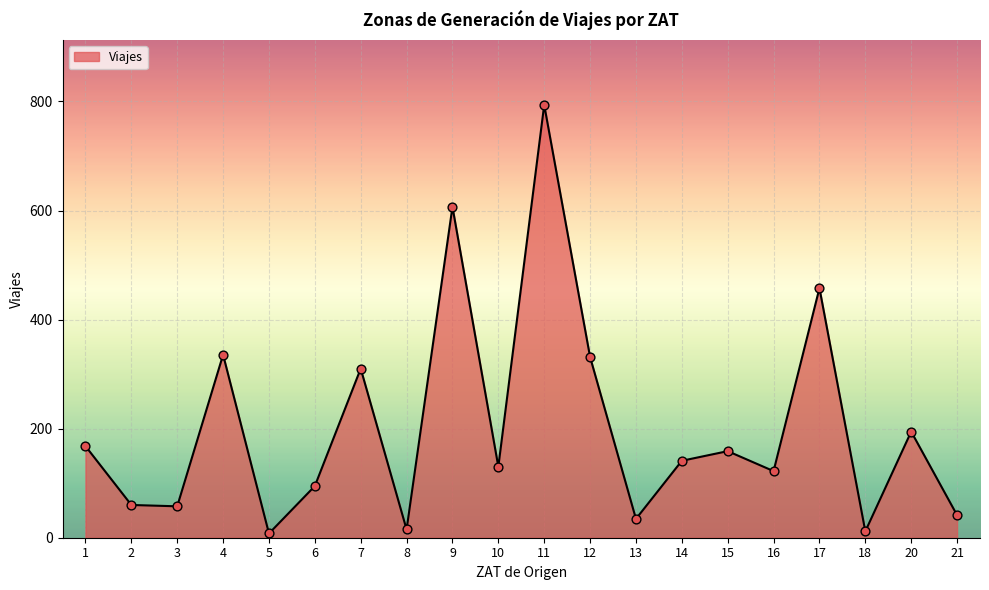

What is the ratio of the value at 10 to the value at 1?

0.8